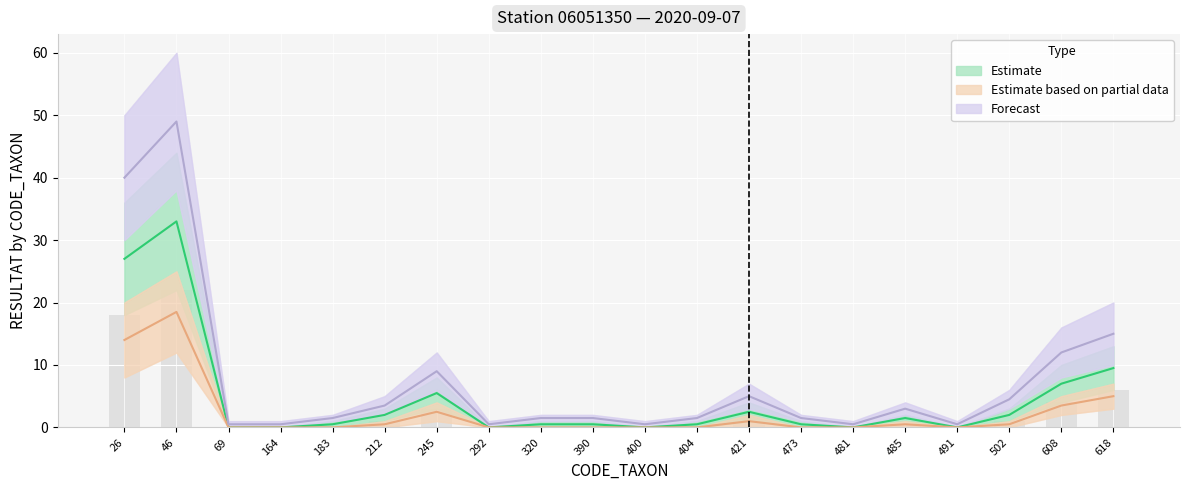

Reading right to left, extract all data points from this chart.

Estimate: 618=9.5	608=7.0	502=2.0	491=0.0	485=1.5	481=0.0	473=0.5	421=2.5	404=0.5	400=0.0	390=0.5	320=0.5	292=0.0	245=5.5	212=2.0	183=0.5	164=0.0	69=0.0	46=33.0	26=27.0
Estimate based on partial data: 618=5.0	608=3.5	502=0.5	491=0.0	485=0.5	481=0.0	473=0.0	421=1.0	404=0.0	400=0.0	390=0.0	320=0.0	292=0.0	245=2.5	212=0.5	183=0.0	164=0.0	69=0.0	46=18.5	26=14.0
Forecast: 618=15.0	608=12.0	502=4.5	491=0.5	485=3.0	481=0.5	473=1.5	421=5.0	404=1.5	400=0.5	390=1.5	320=1.5	292=0.5	245=9.0	212=3.5	183=1.5	164=0.5	69=0.5	46=49.0	26=40.0